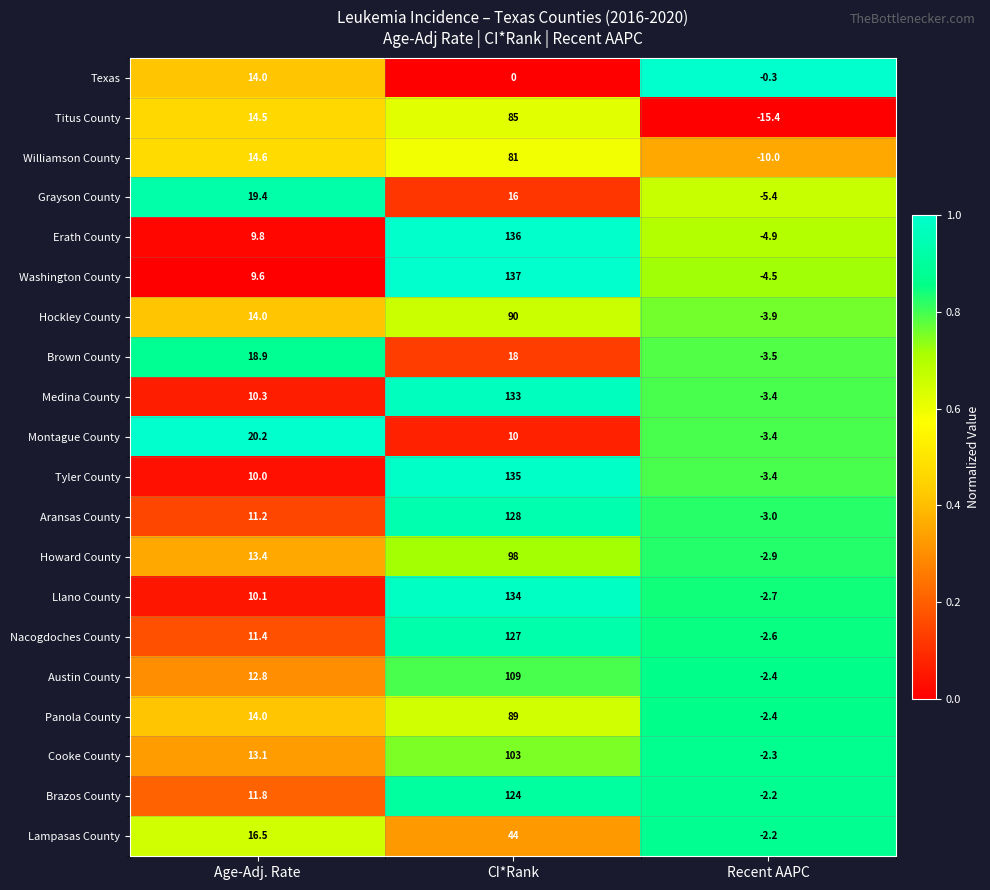

How many data points in Williamson County are less than 14?

1